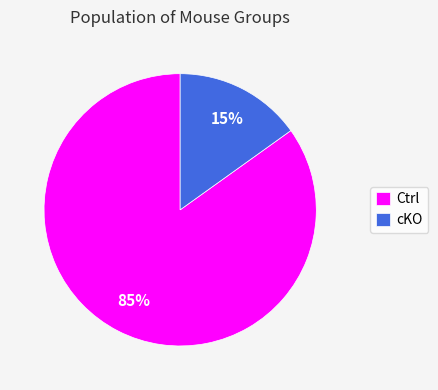

Rank the categories by value from highest to lowest.

Ctrl, cKO